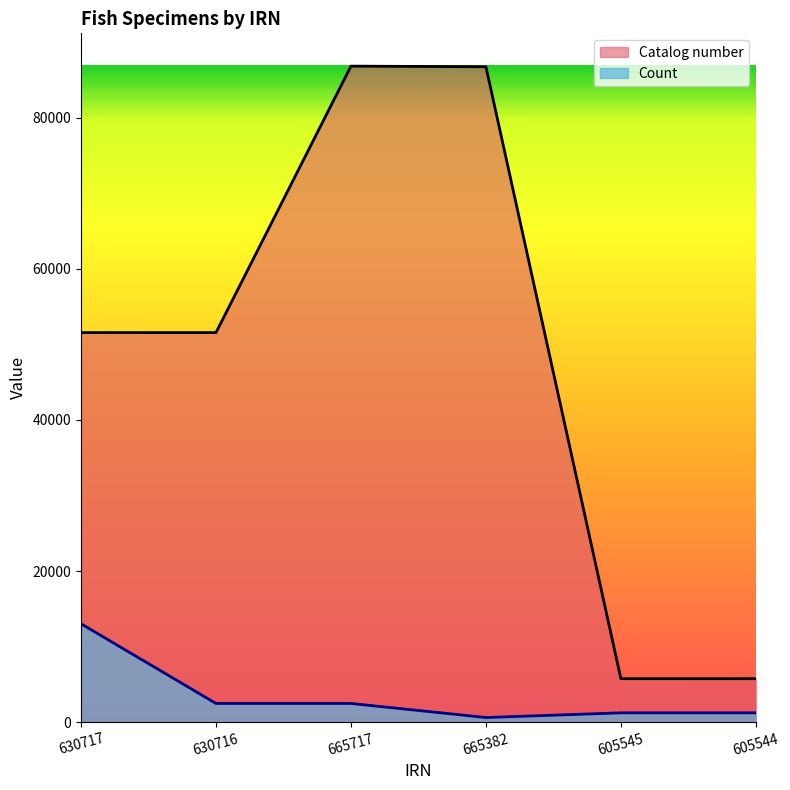

Is it true that Catalog number equals 86803.0 at 665717?

True